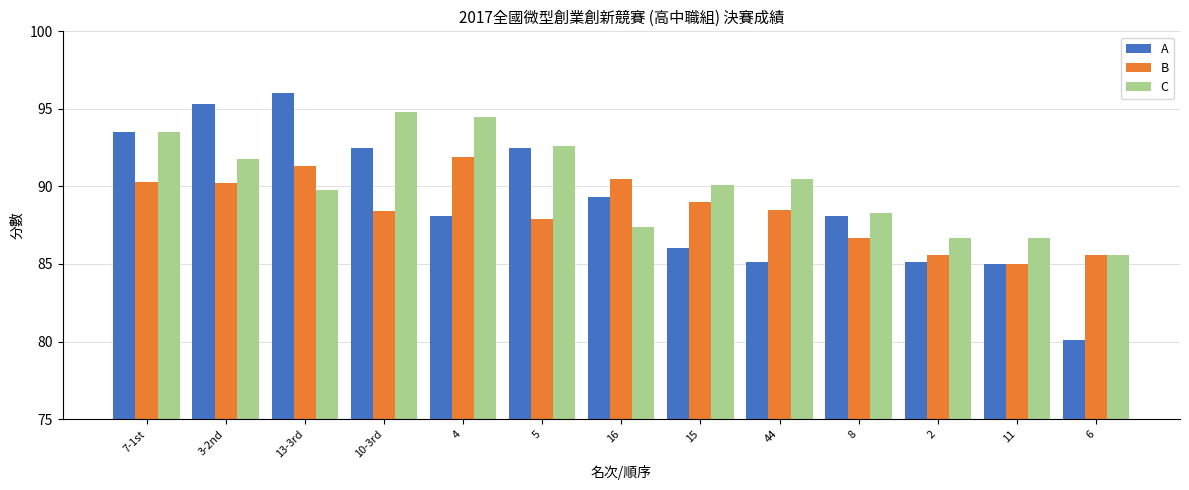

Which series has the largest range (max minus min)?

A